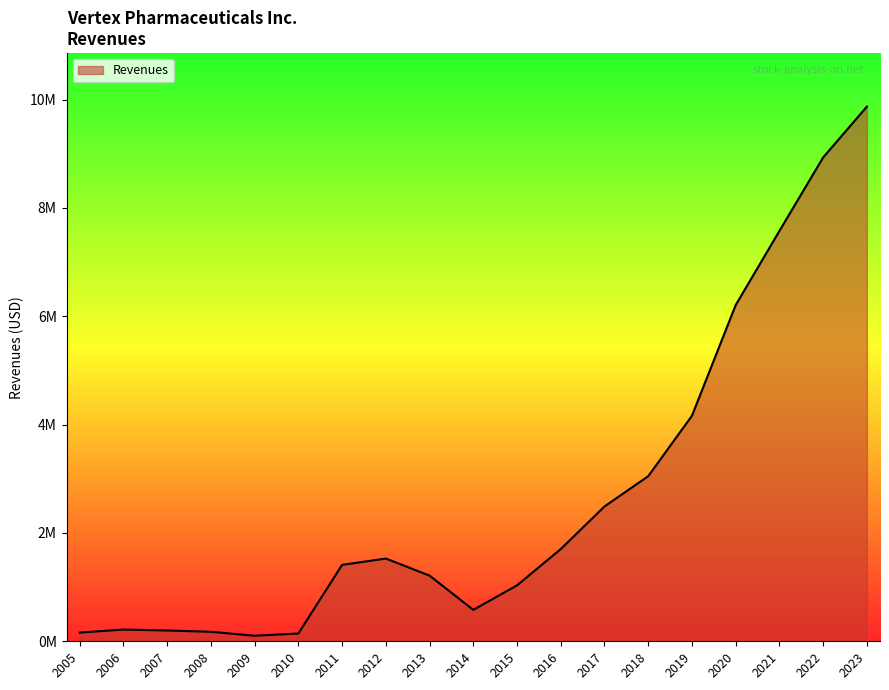

Is this an area chart (filled region under the line)?

Yes